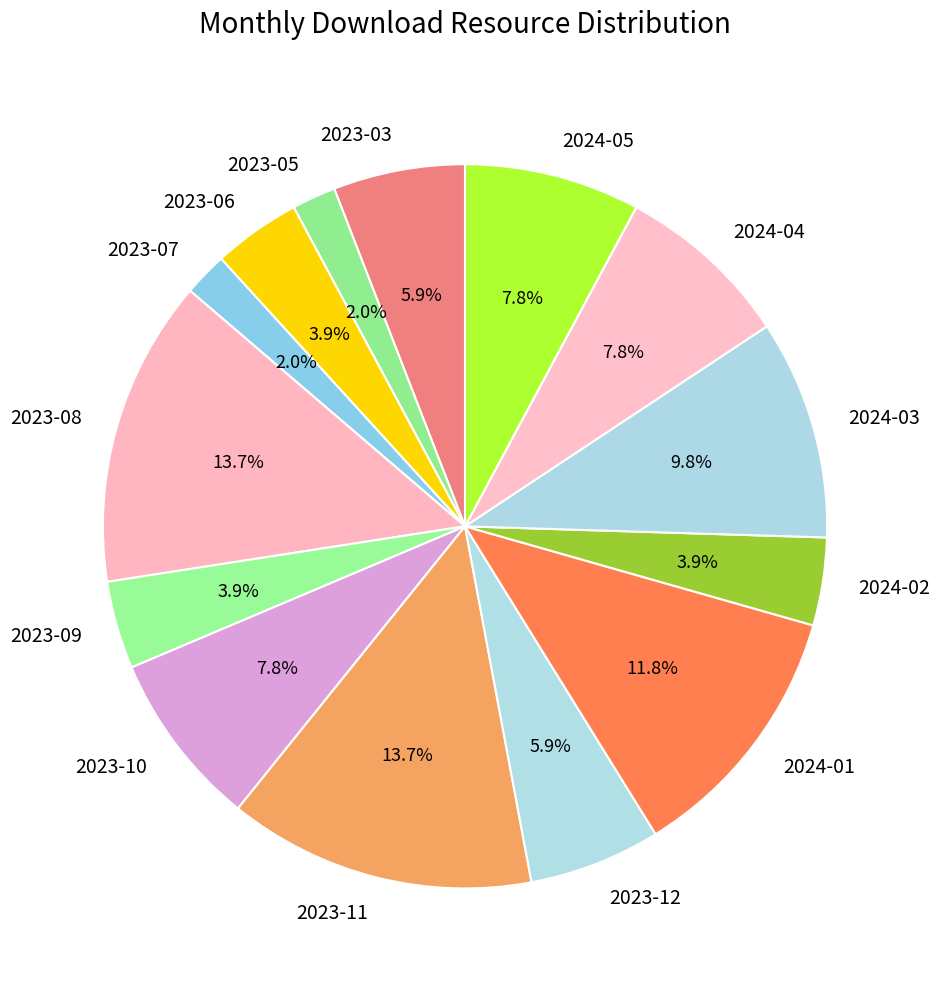

Between 2023-06 and 2024-04, which is larger?

2024-04